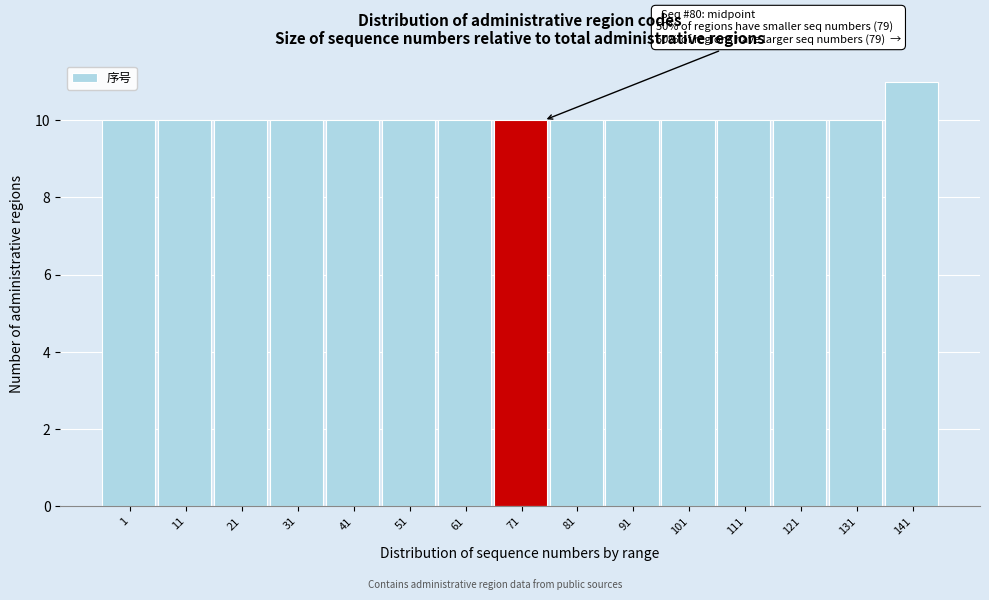

Reading left to right, transcribe all the data shown in this chart.

1=10	11=10	21=10	31=10	41=10	51=10	61=10	71=10	81=10	91=10	101=10	111=10	121=10	131=10	141=11